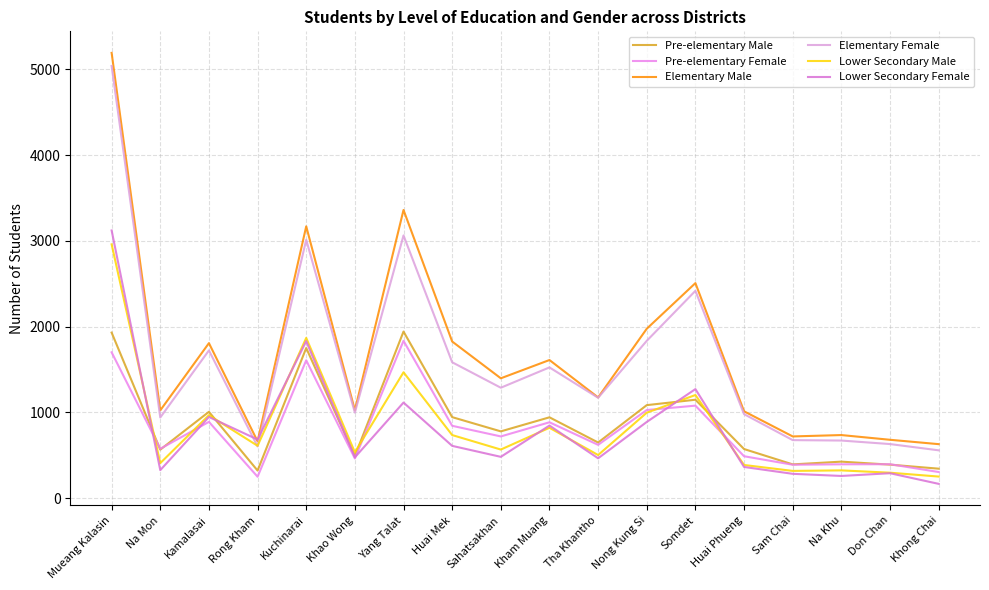

What is the sum of all Pre-elementary Female values?

14458